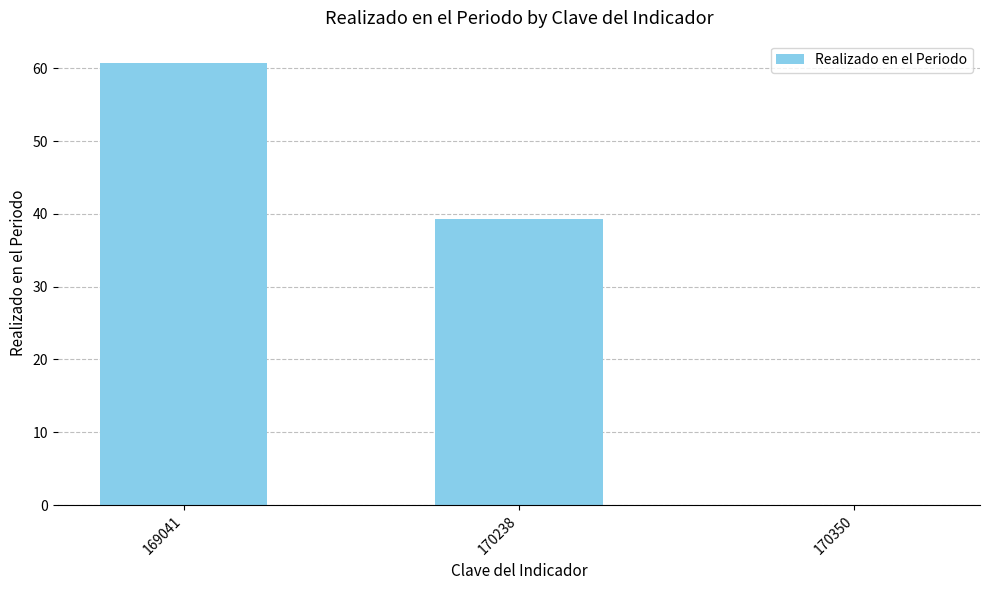

Reading left to right, list all the values displayed in this chart.

60.8	39.2	0.0